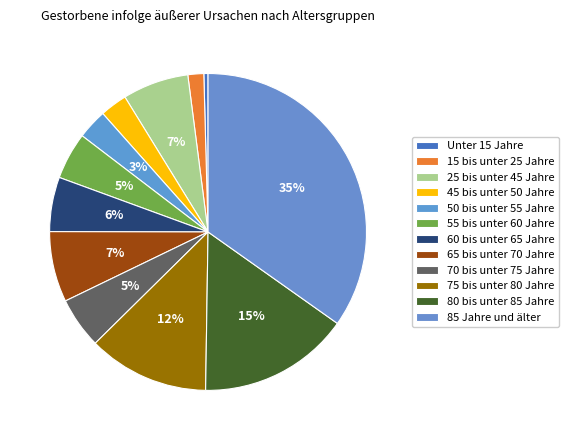

What is the total percentage of 85 Jahre und älter and 45 bis unter 50 Jahre?

37.6%